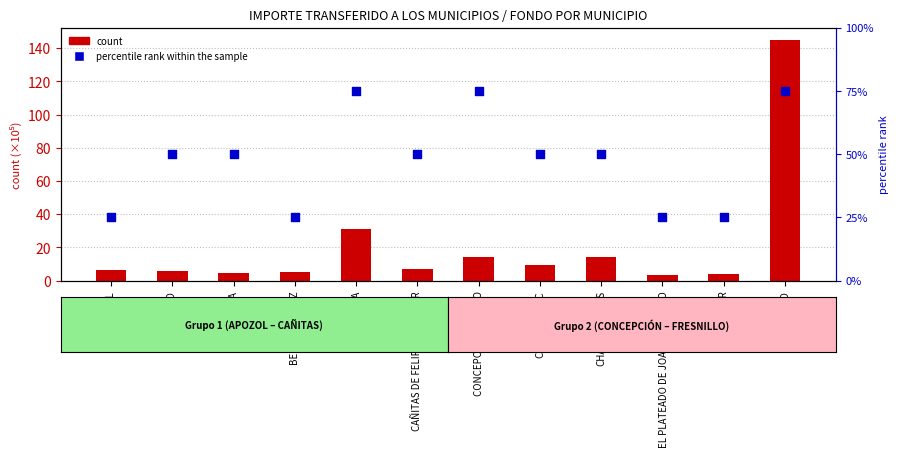

Which series reaches the maximum Y coordinate?

count